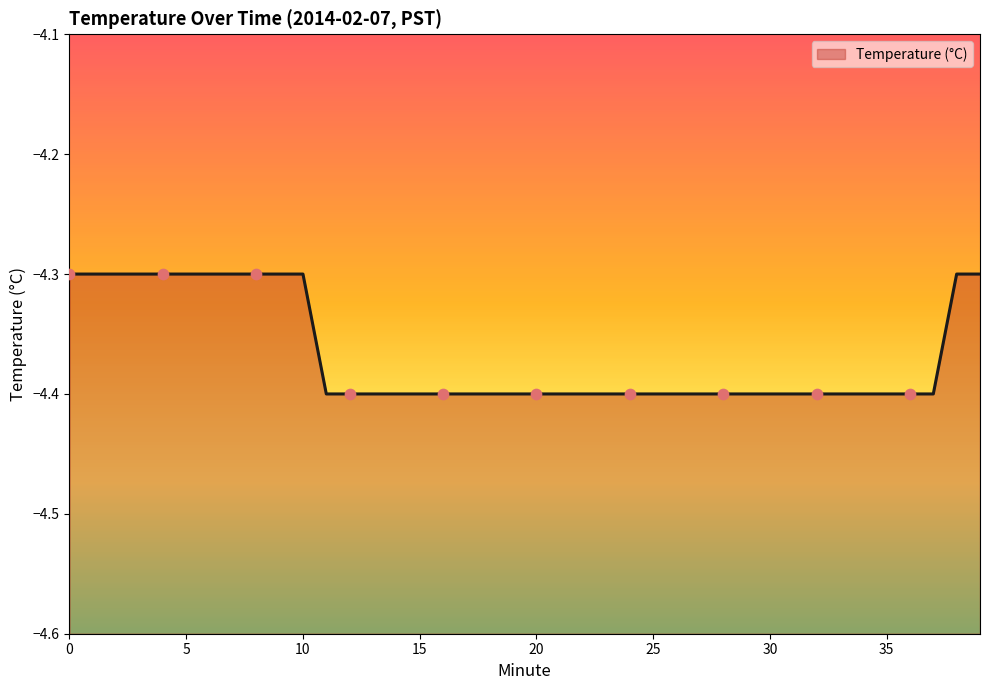

What is the change in value from 4 to 33?

-0.1